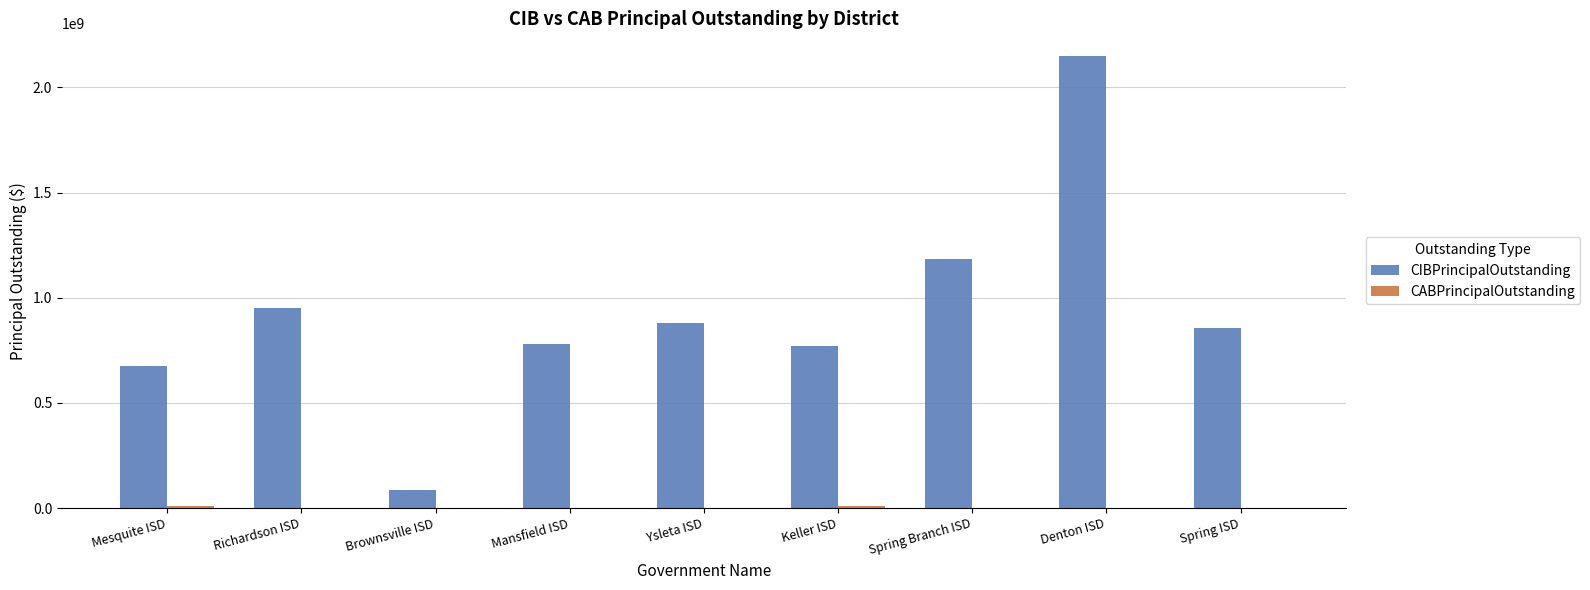

The CIBPrincipalOutstanding series shows 772345000.0 at Keller ISD. True or false?

True